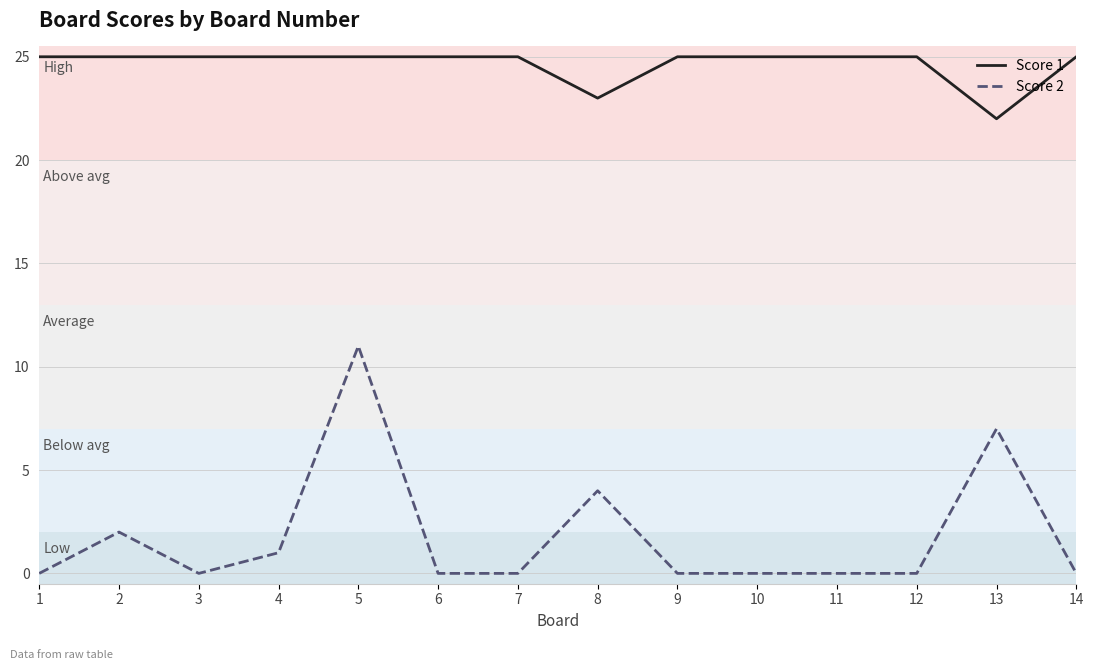

What value does the Score 1 series have at 6?

25